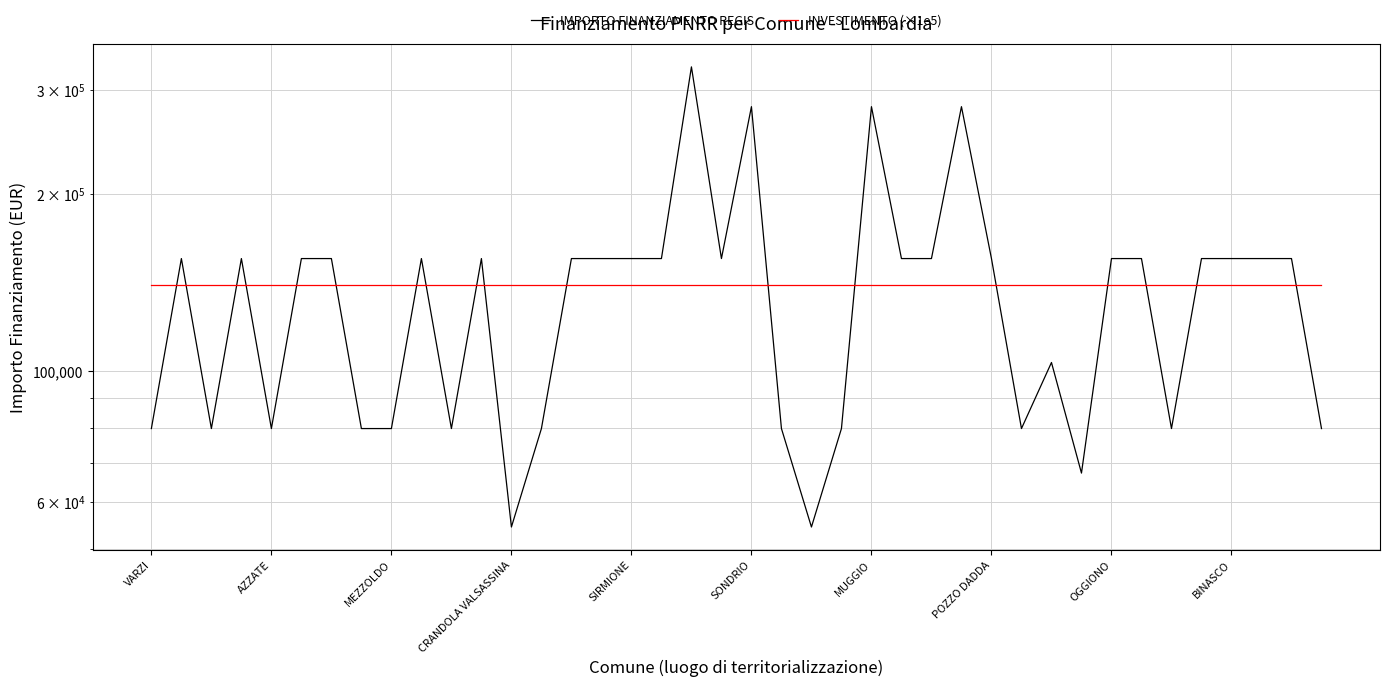

Is the value of IMPORTO FINANZIAMENTO REGIS at VARZI greater than the value of INVESTIMENTO (×1e5) at 10?

No